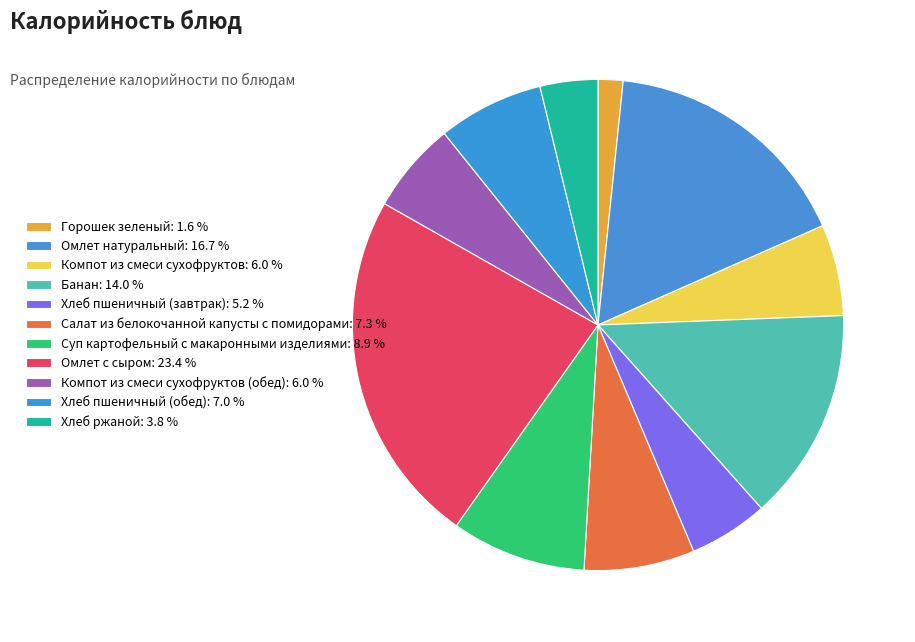

How many slices are in this pie chart?

11